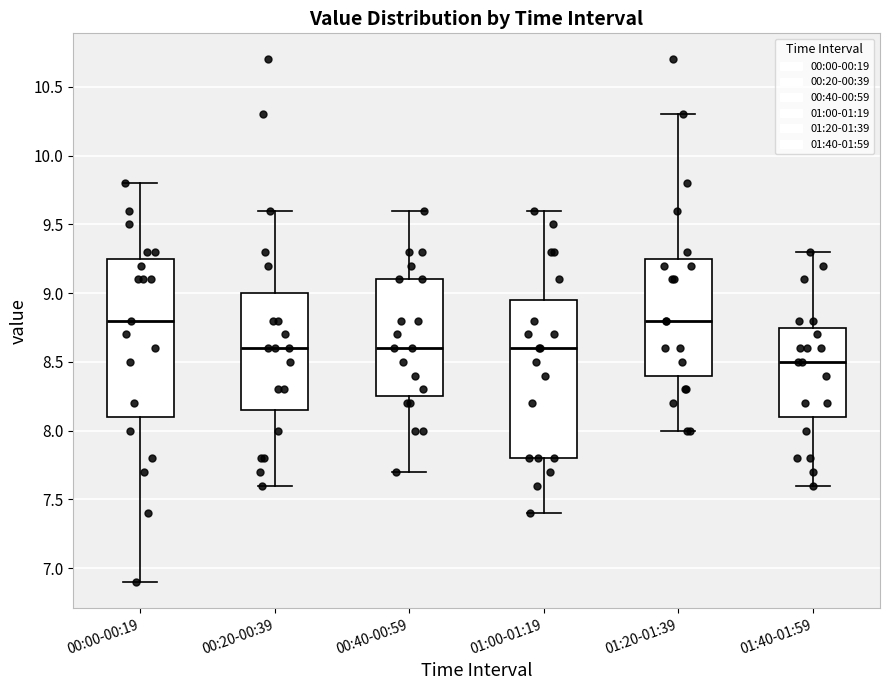

Where does the upper whisker of the box for 00:40-00:59 end on the y-axis? The values are not printed on the chart, so give them approximately, as read against the axis.

9.60